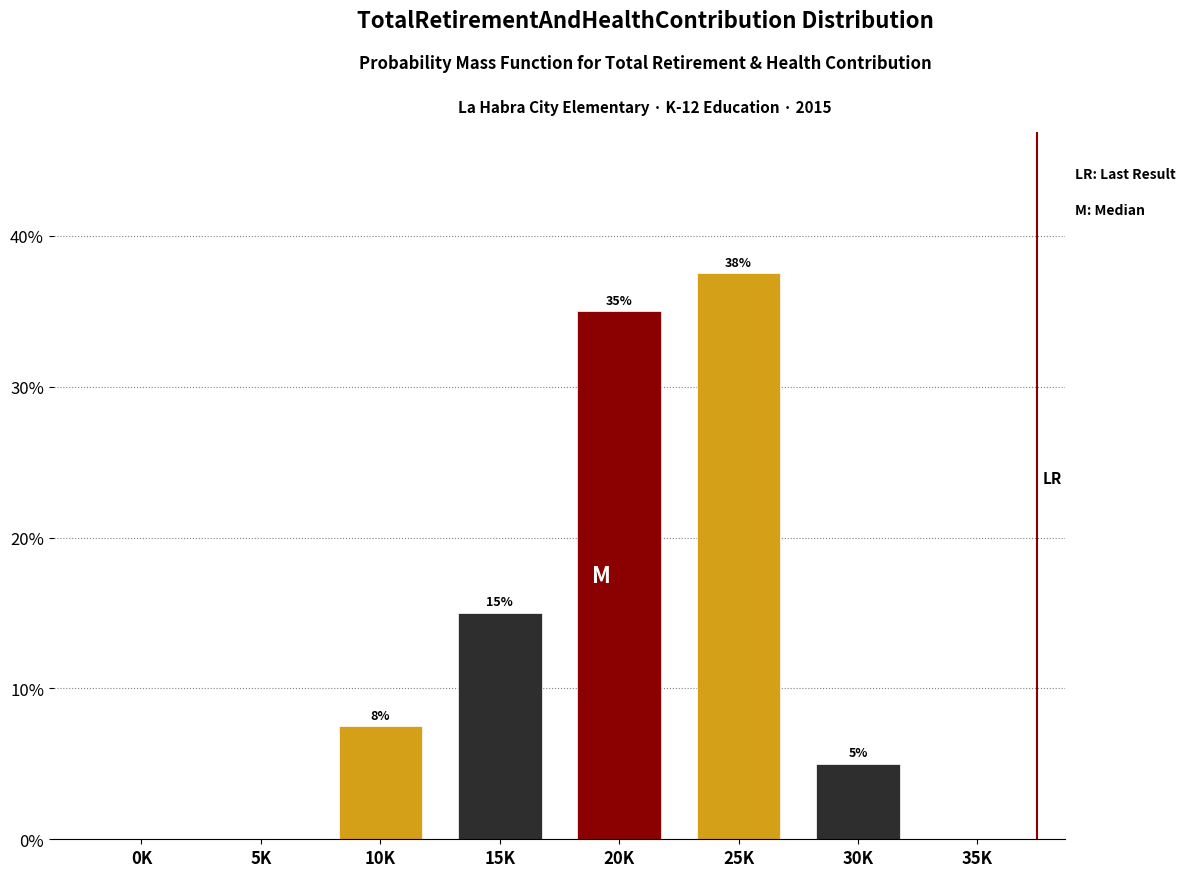

Approximately how many times larger is the value at 20K compared to 25K?

0.9